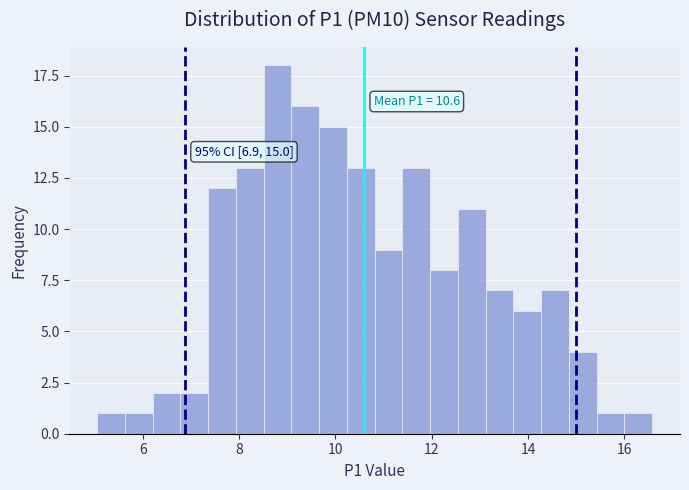

Around what value on the x-axis is the tallest bar? Give the approximate position of its centre, as read against the axis.

8.8